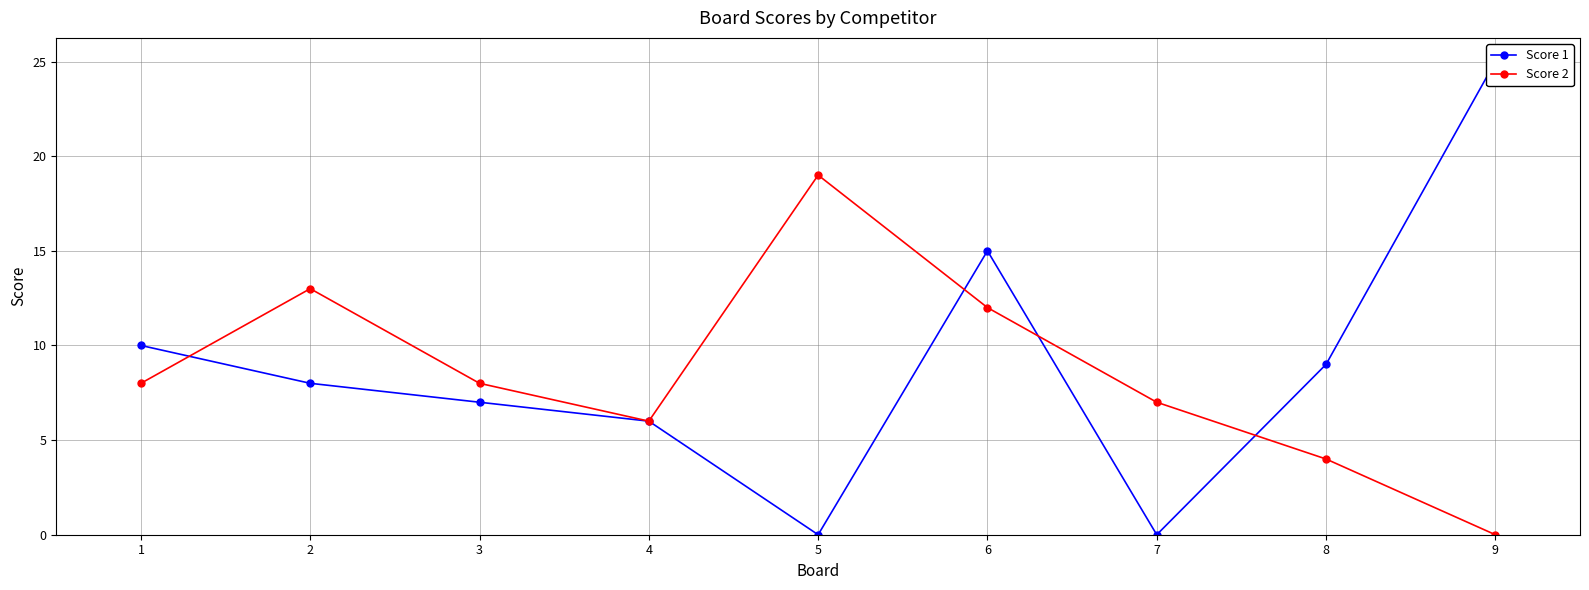

Rank the series by their maximum value, from lowest to highest.

Score 2, Score 1